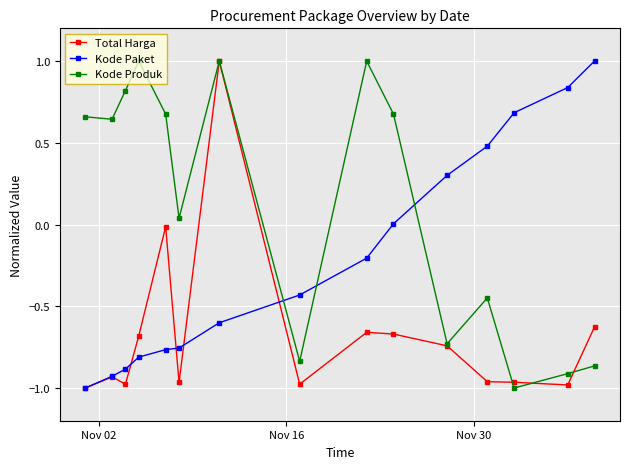

How many series are shown in this chart?

3